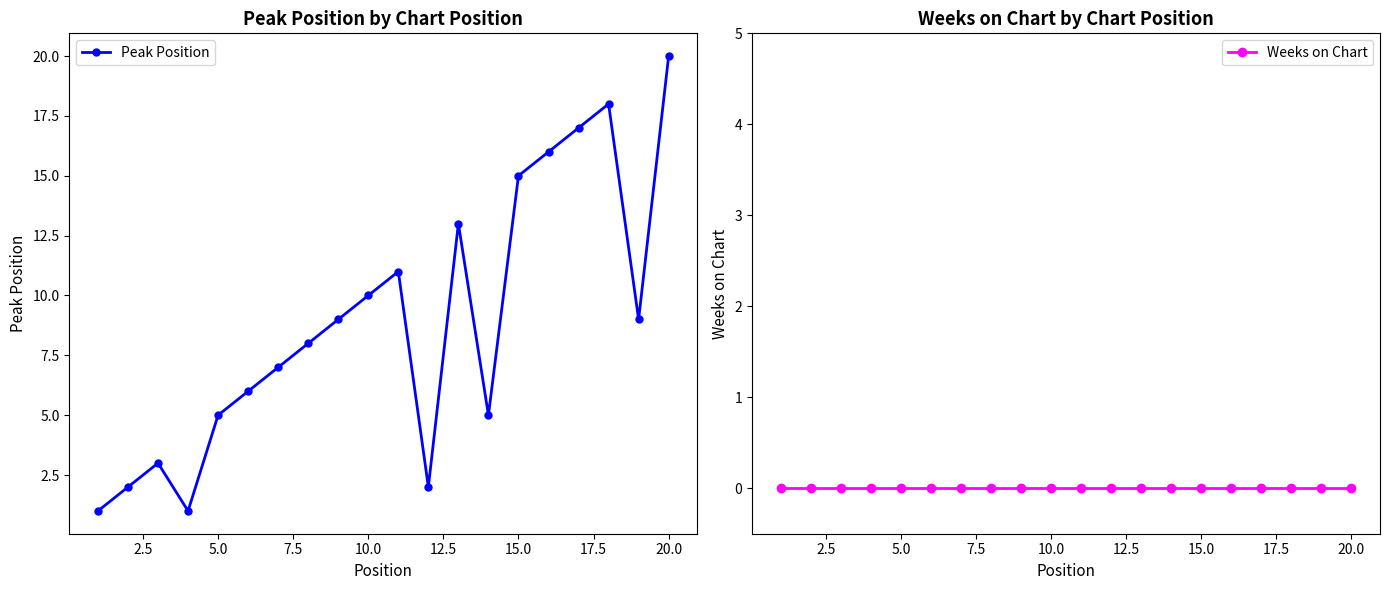

List the series in order of their overall mean, lowest first.

Weeks on Chart, Peak Position